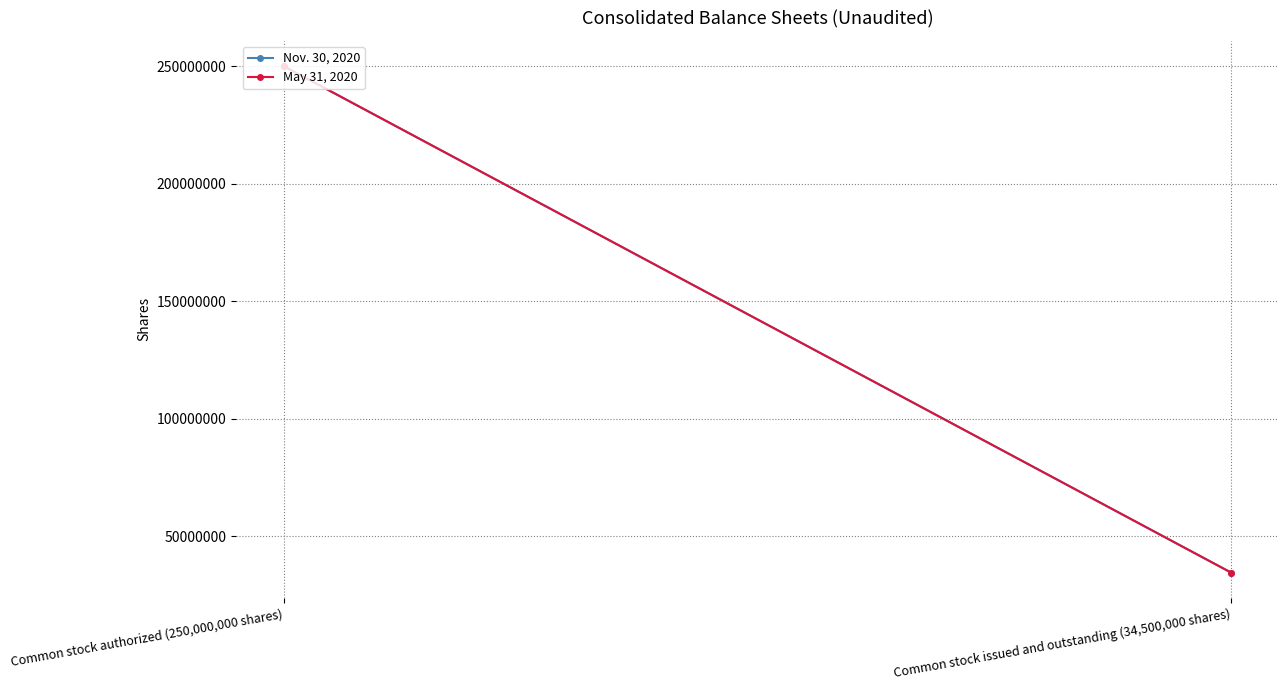

At how many categories does at least one series exceed 181238490?

1